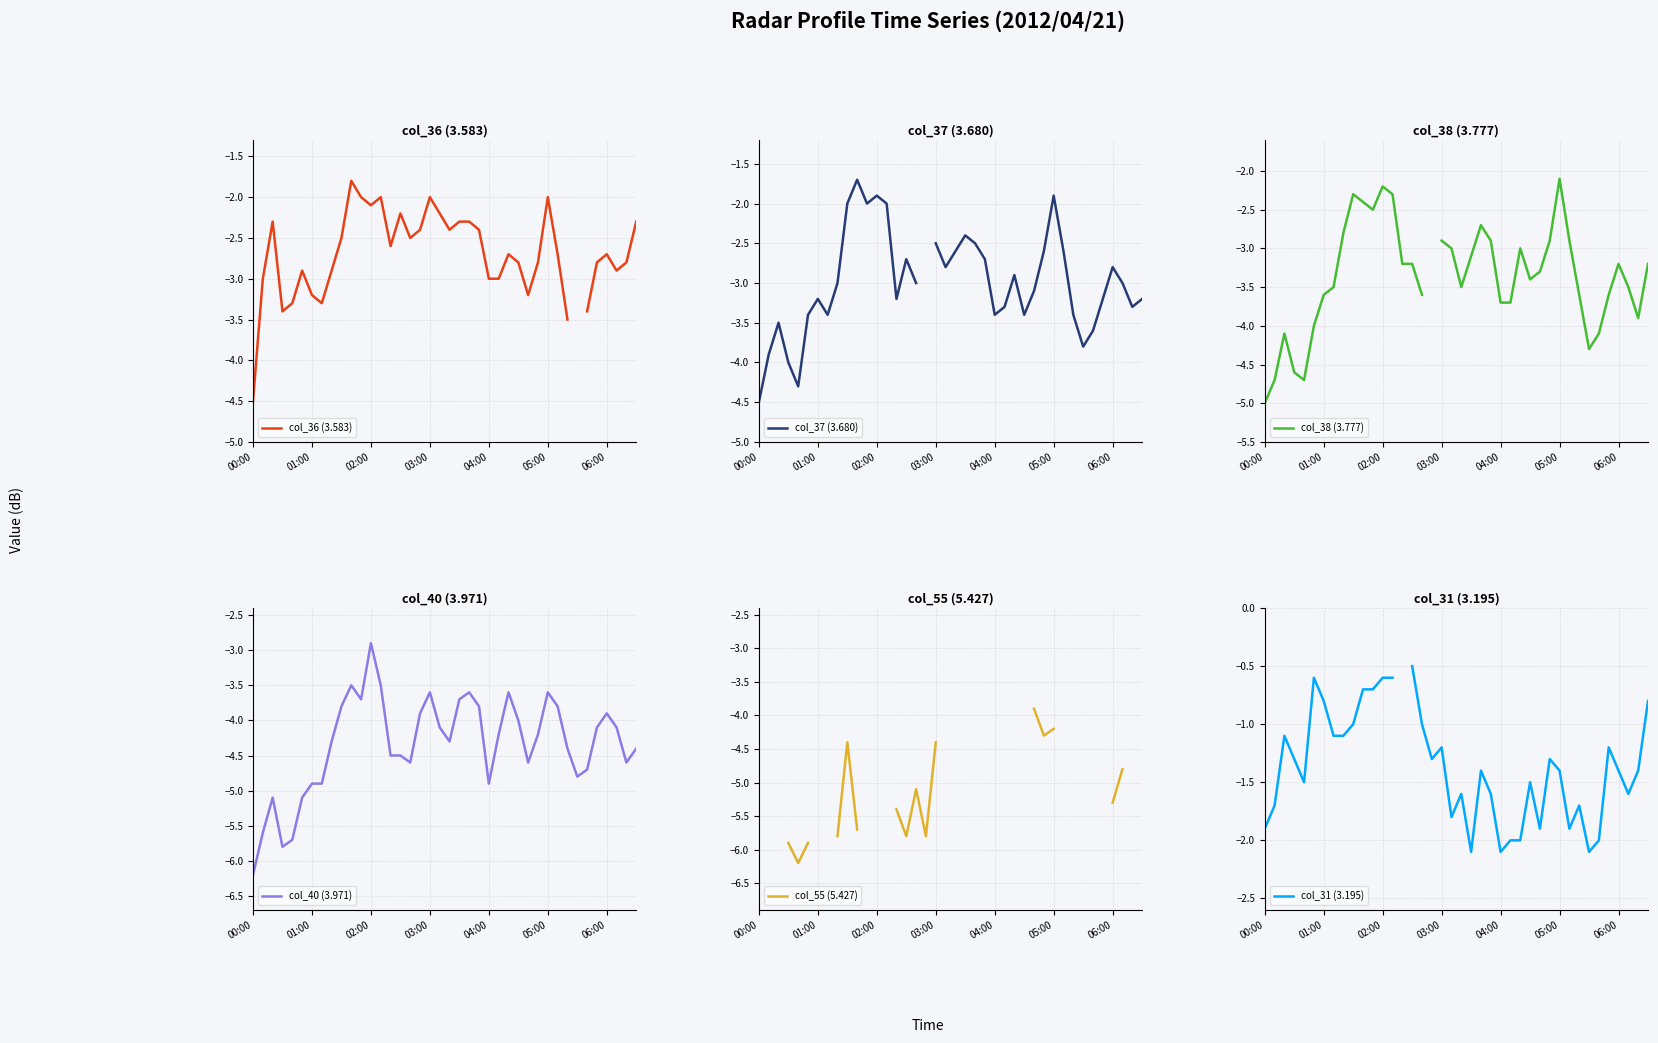

What is the minimum value for col_40 (3.971)?

-6.2